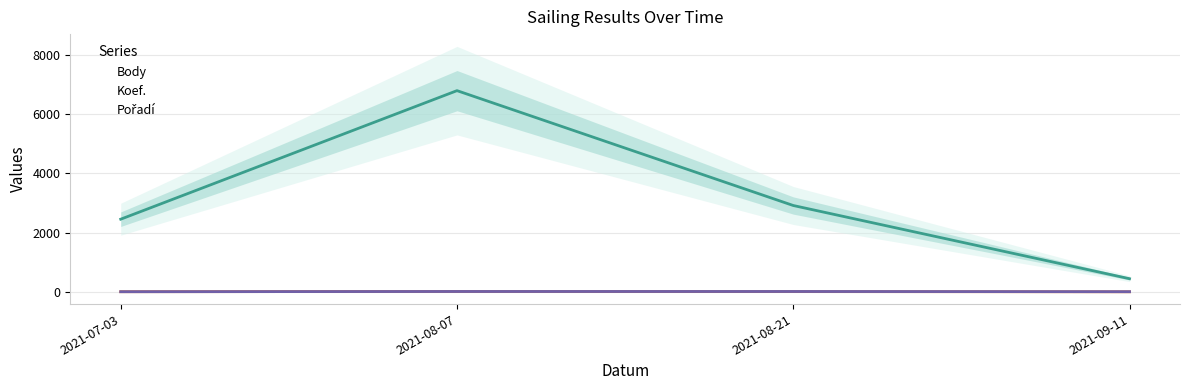

Reading left to right, transcribe all the data shown in this chart.

Body: 2021-07-03=2452	2021-08-07=6791	2021-08-21=2914	2021-09-11=443
Koef.: 2021-07-03=4	2021-08-07=12	2021-08-21=8	2021-09-11=1
Pořadí: 2021-07-03=4	2021-08-07=12	2021-08-21=12	2021-09-11=5